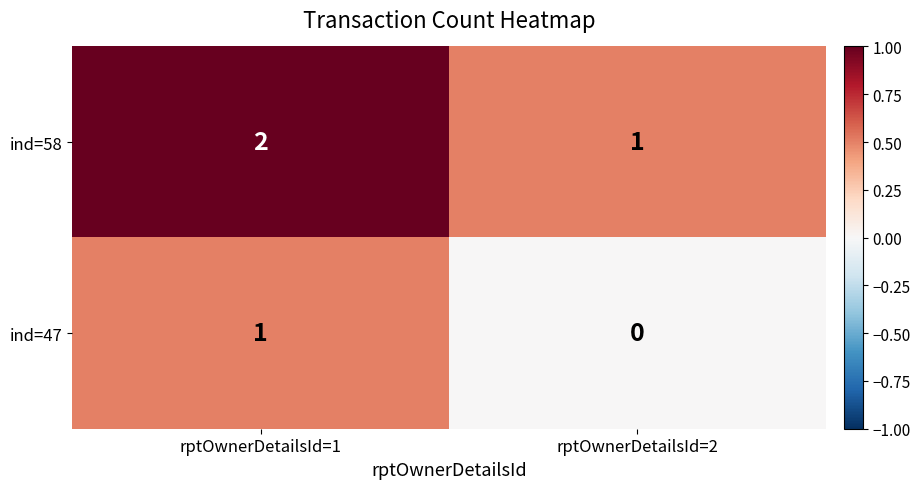

What is the sum of all ind=58 values?

3